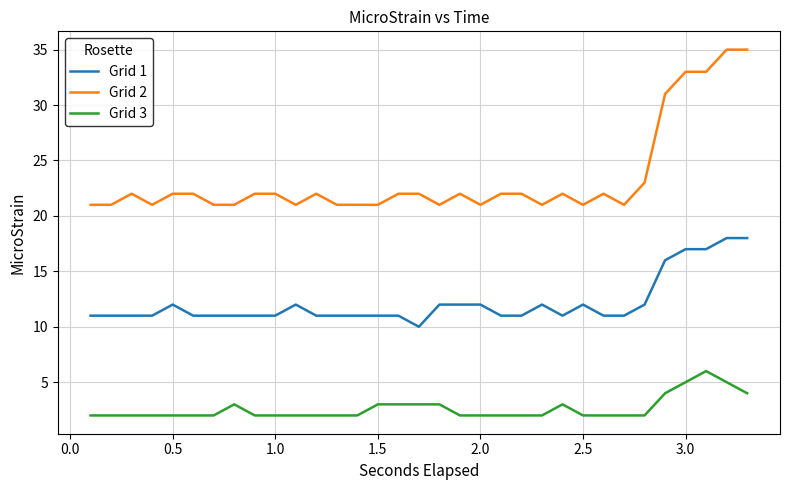

Which series has the largest total across all categories?

Grid 2